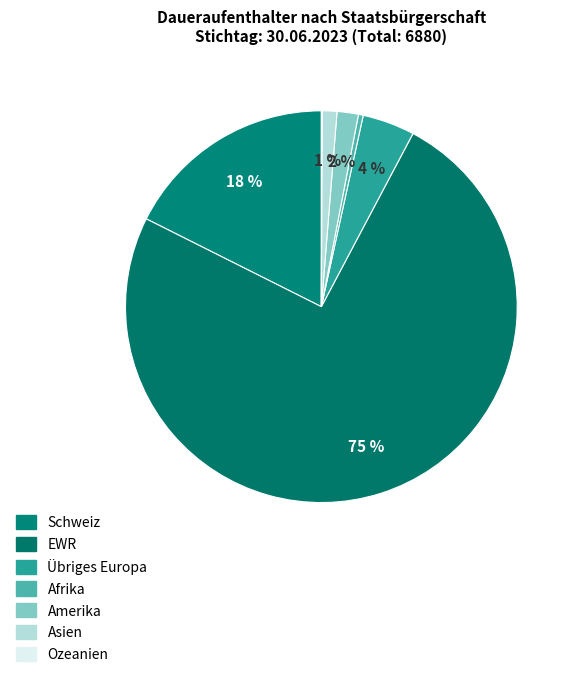

Is it true that Asien is 11% of the pie?

False